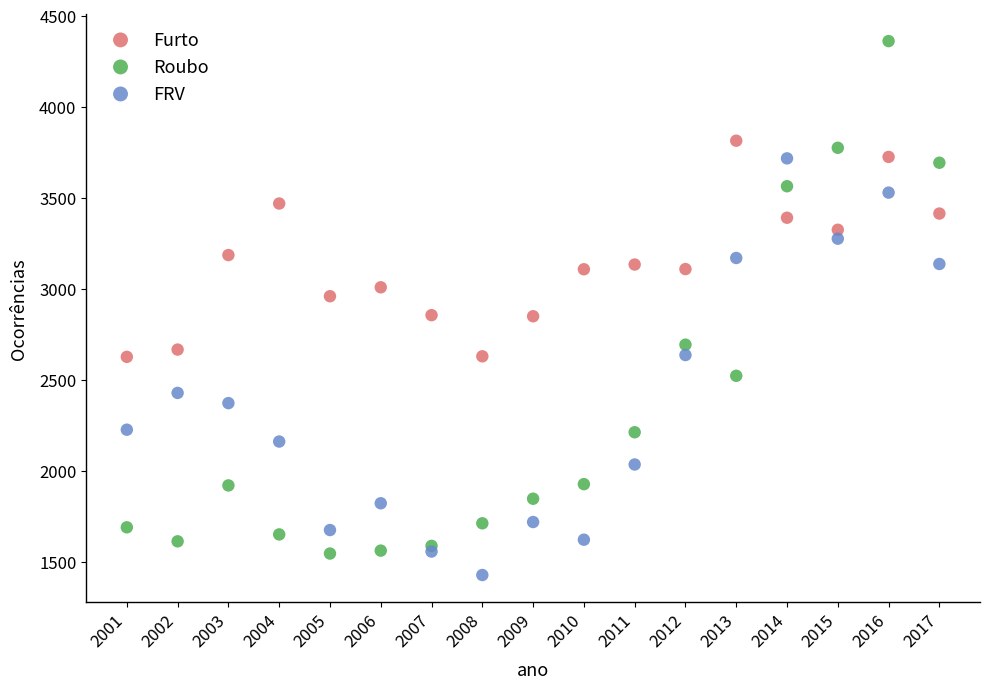

What is the X range (max minus min) for the scatter plot?

16